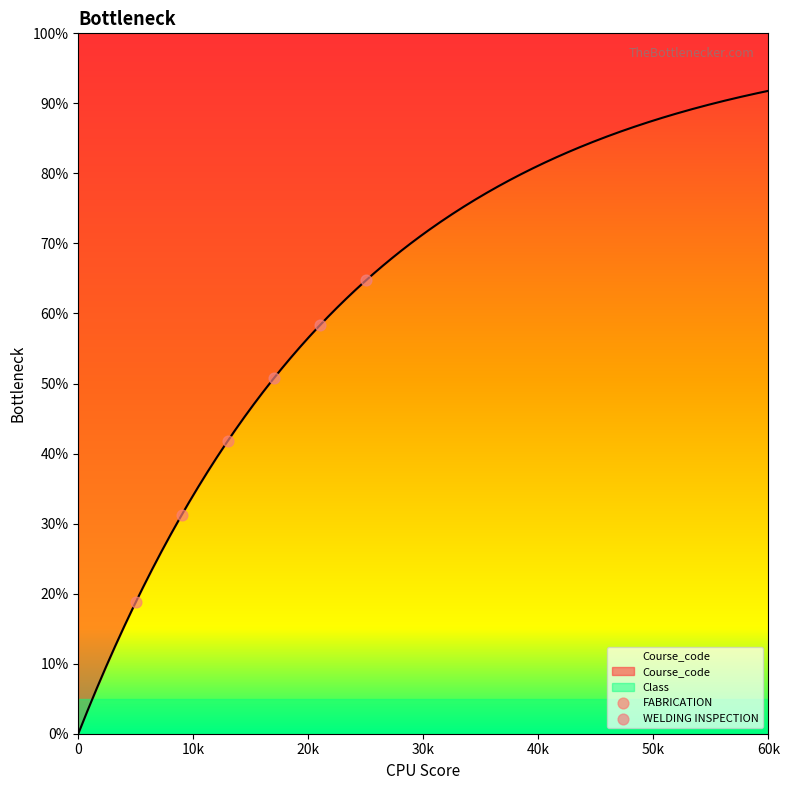

At how many categories does at least one series exceed 54?

2